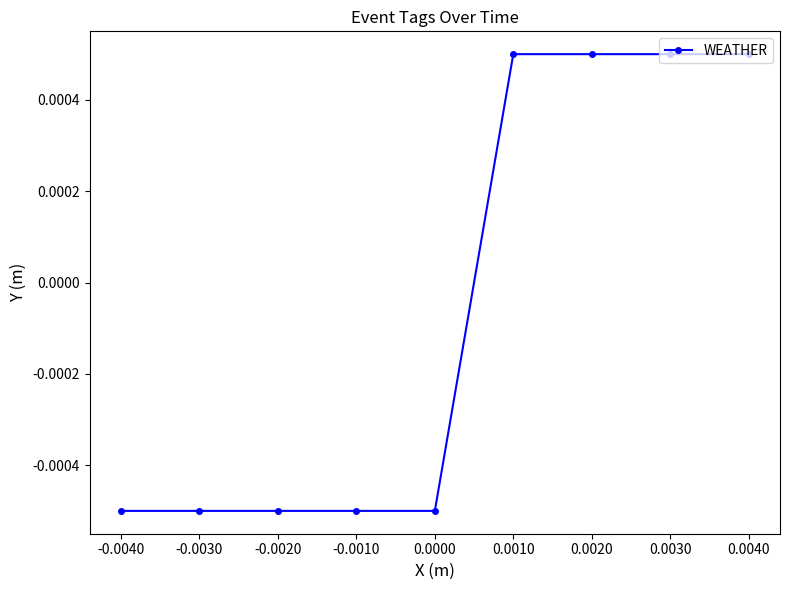

Count the values in the range 0 to 1.

4